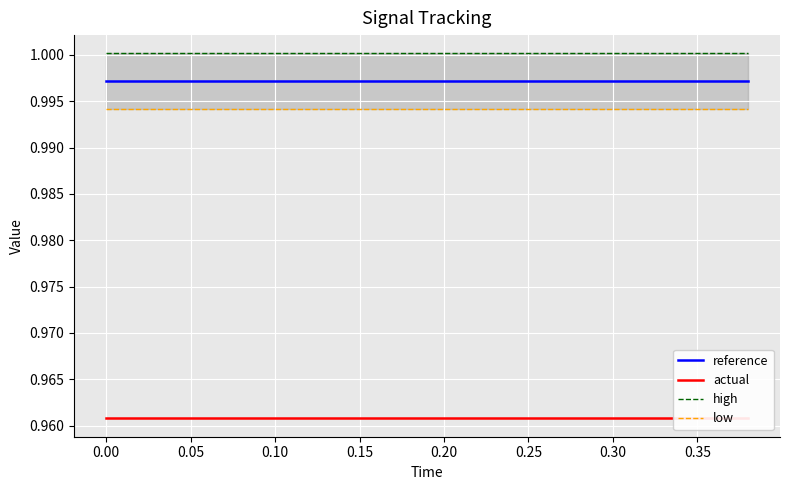

How many lines are shown in the chart?

4